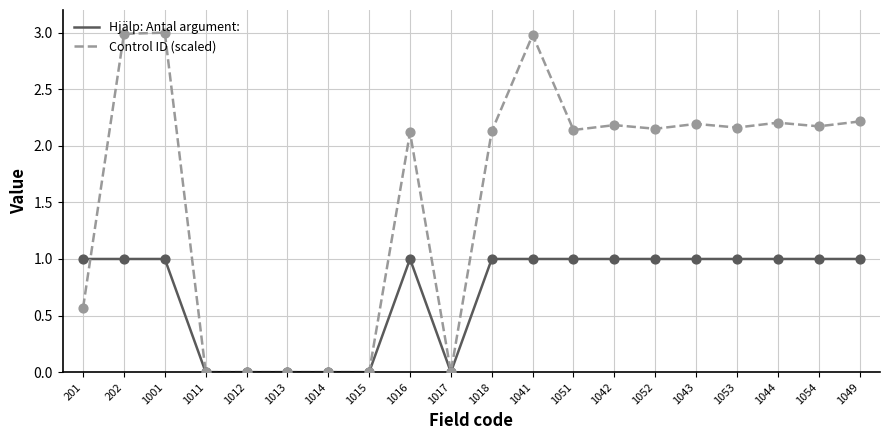

Which series has the largest range (max minus min)?

Control ID (scaled)